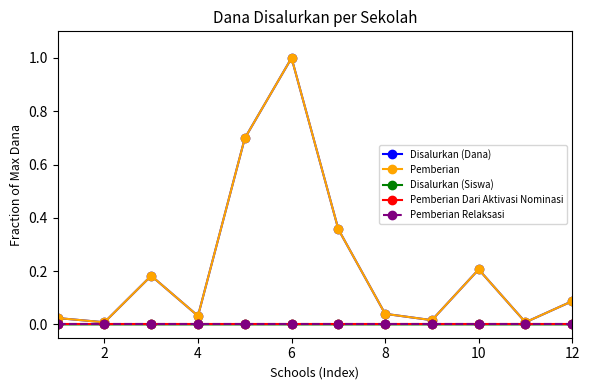

List the series in order of their peak value, lowest first.

Pemberian Dari Aktivasi Nominasi, Pemberian Relaksasi, Disalurkan (Siswa), Disalurkan (Dana), Pemberian